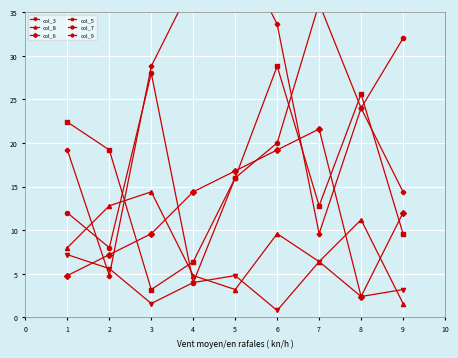

Between which two adjacent categories do col_8 and col_5 first intersect?

2 and 3